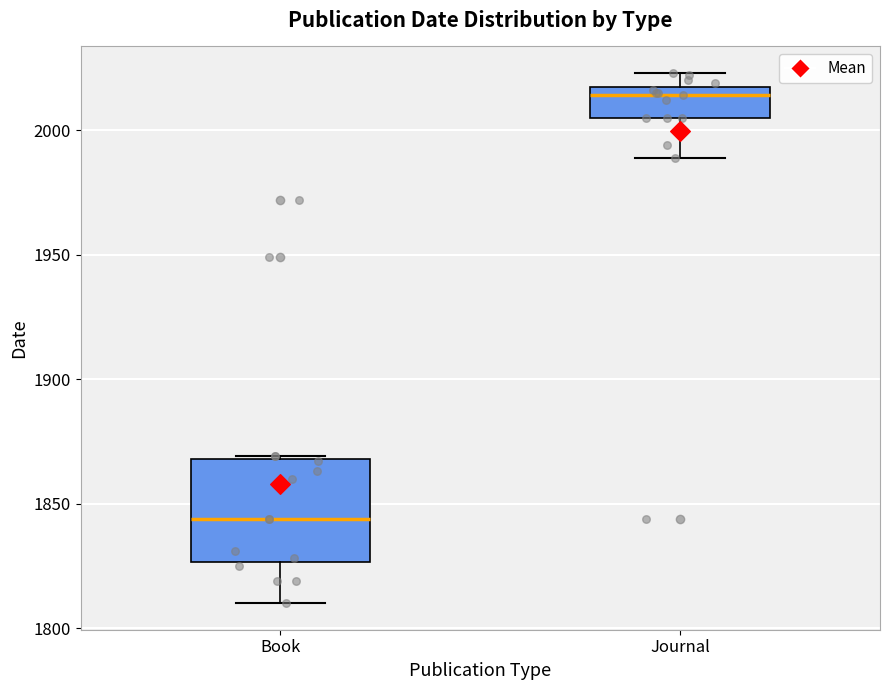

Reading left to right, transcribe this box plot: for each box, give where its median line is, the range the box spans, and where its two whiskers end, as read against the y-axis. The values are not printed on the chart, so give them approximately, as read against the axis.

Book: median 1845, box 1825 to 1870, whiskers 1810 to 1870
Journal: median 2015, box 2005 to 2020, whiskers 1990 to 2025